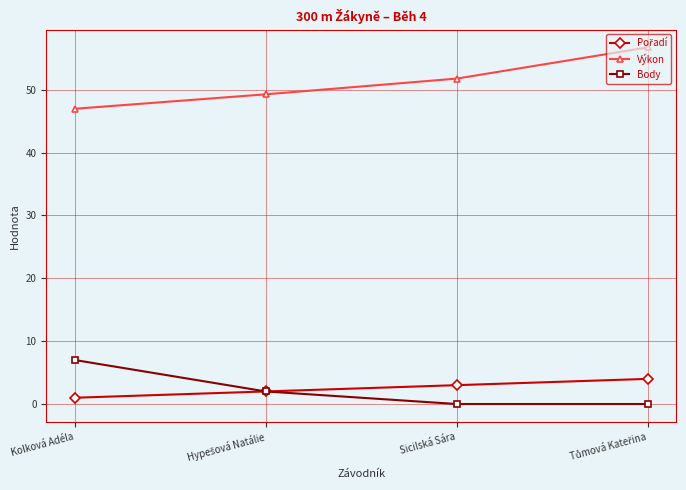

True or false: Body and Výkon cross at least once.

False